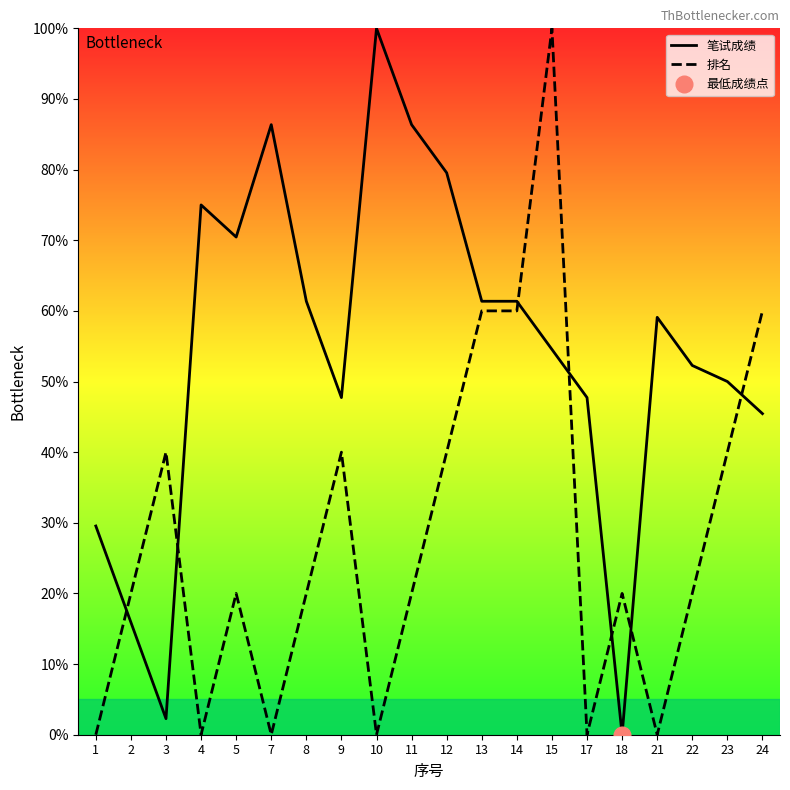

Which series ends up on top after the final intersection of 笔试成绩 and 排名?

排名